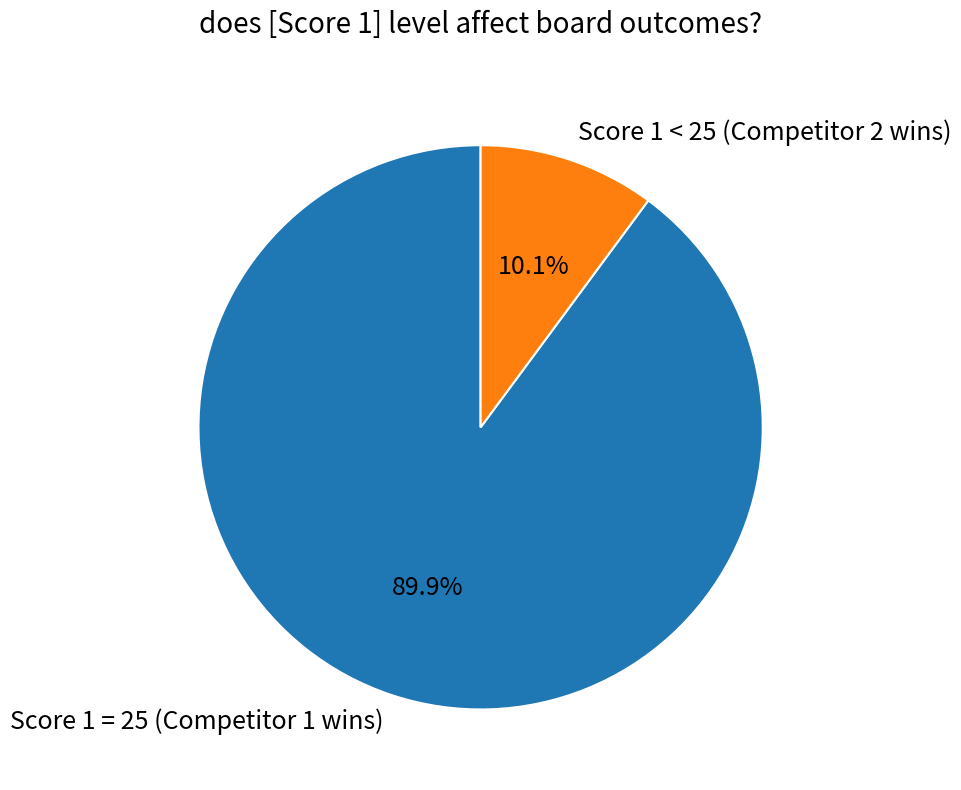

Which has a higher value, Score 1 < 25 (Competitor 2 wins) or Score 1 = 25 (Competitor 1 wins)?

Score 1 = 25 (Competitor 1 wins)